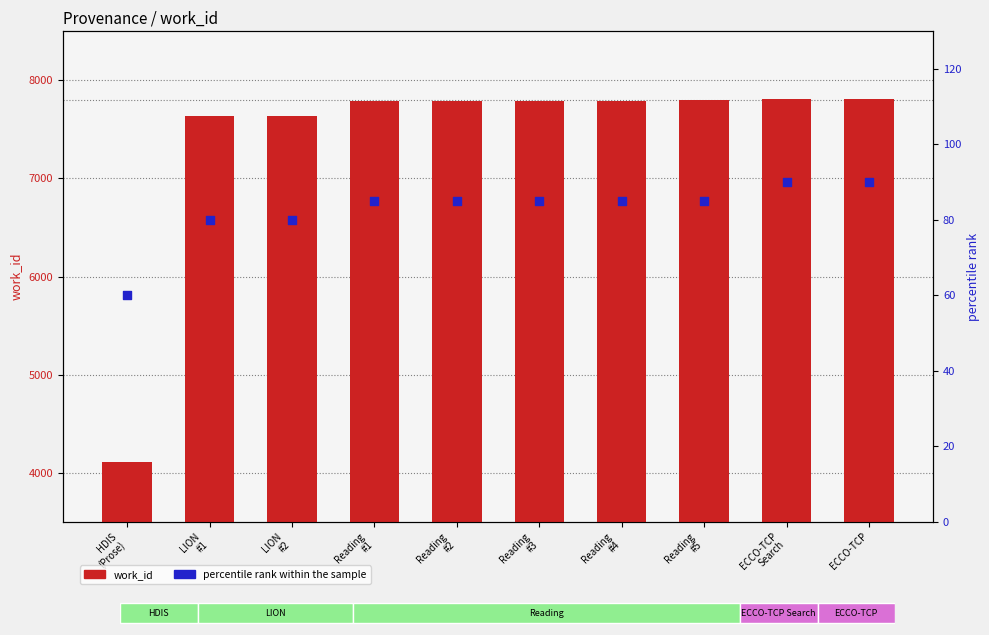

At how many categories does at least one series exceed 4352?

9